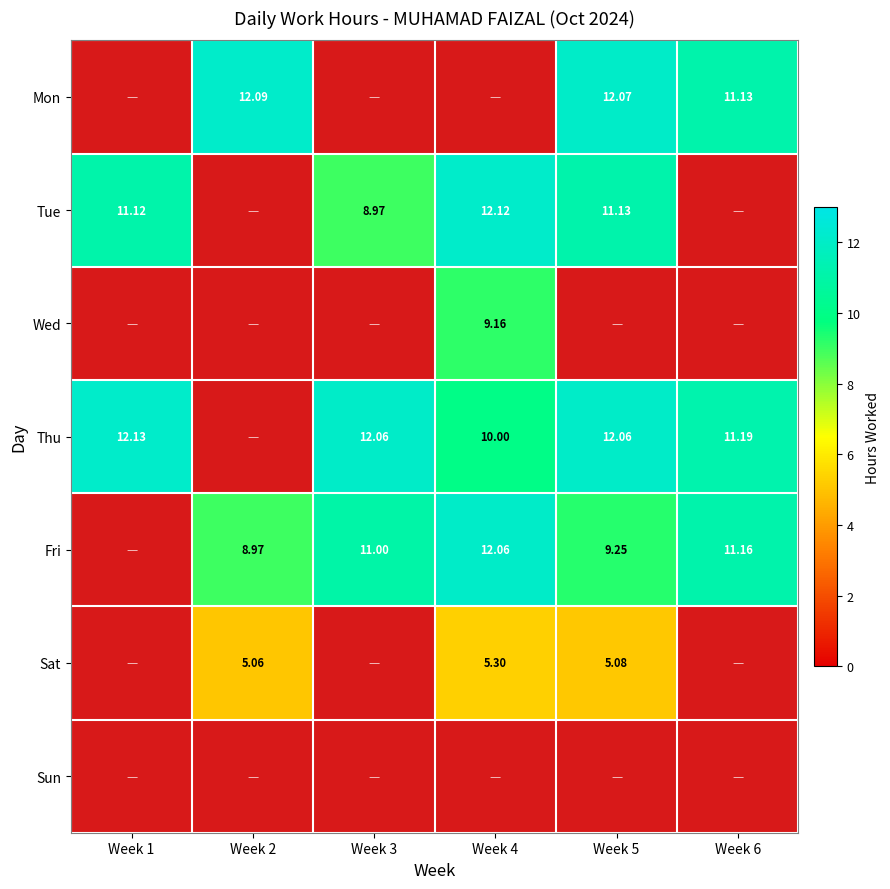

The value of Thu at Week 4 is 10.0. True or false?

True